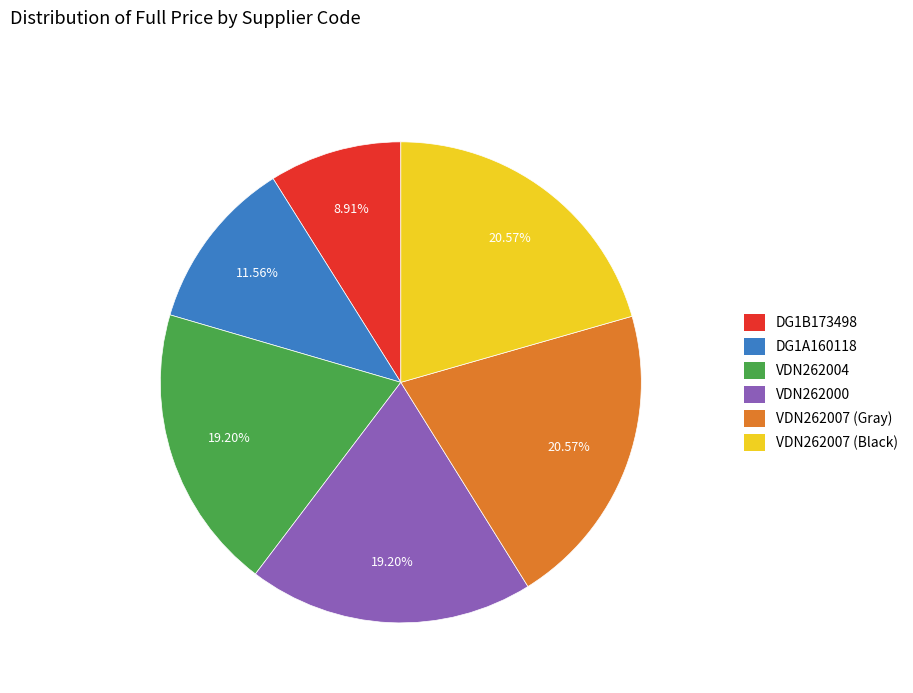

Between DG1A160118 and DG1B173498, which is larger?

DG1A160118